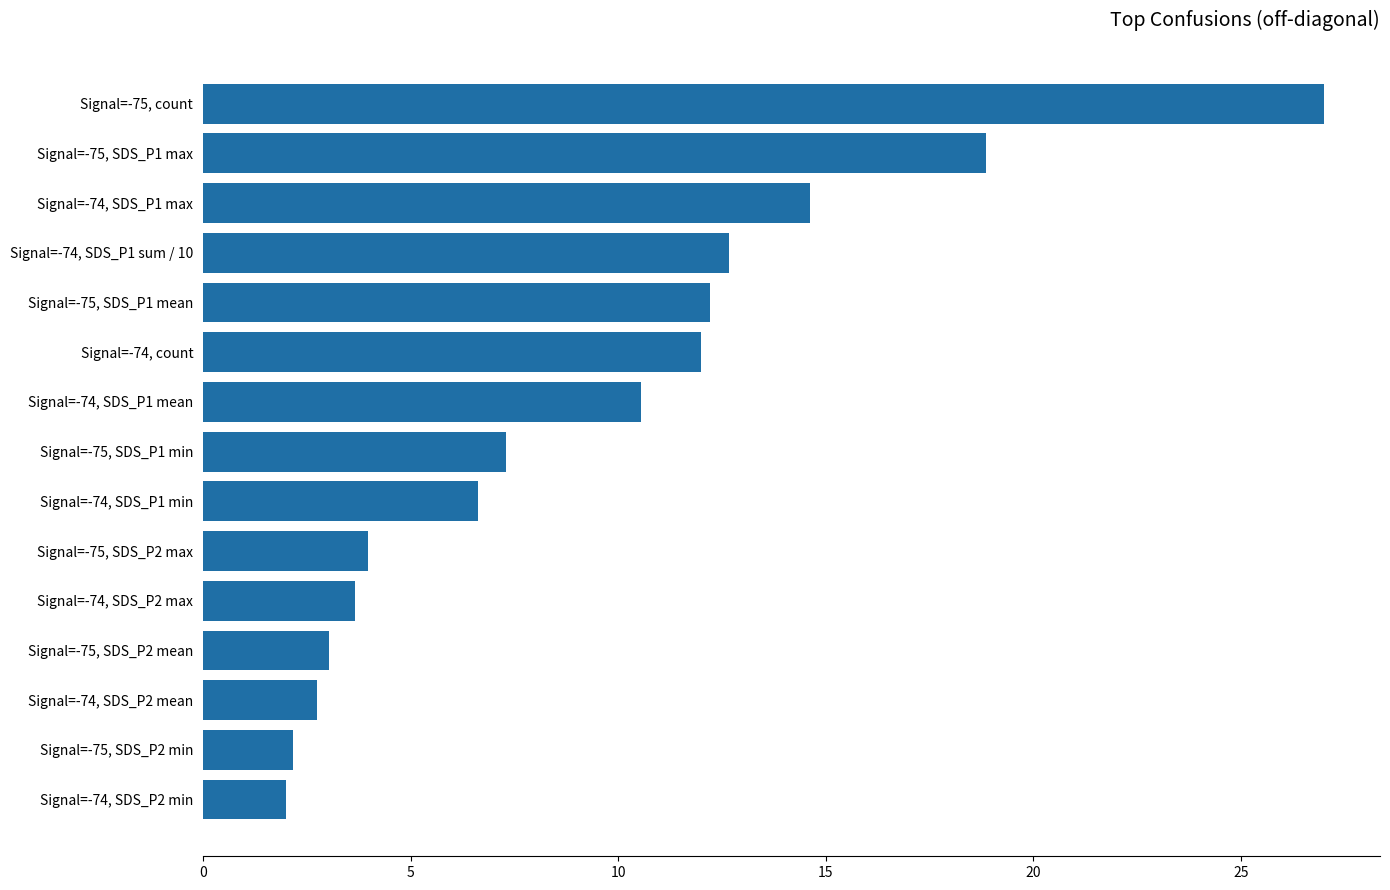

What is the sum of all values?

139.4